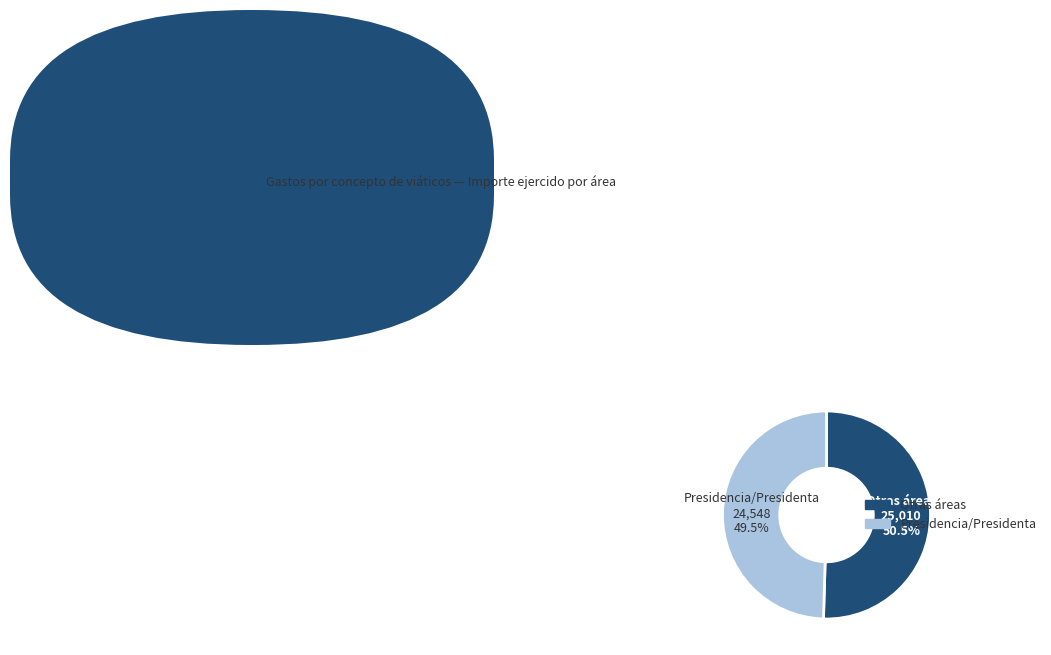

Is there a majority slice in this chart?

Yes